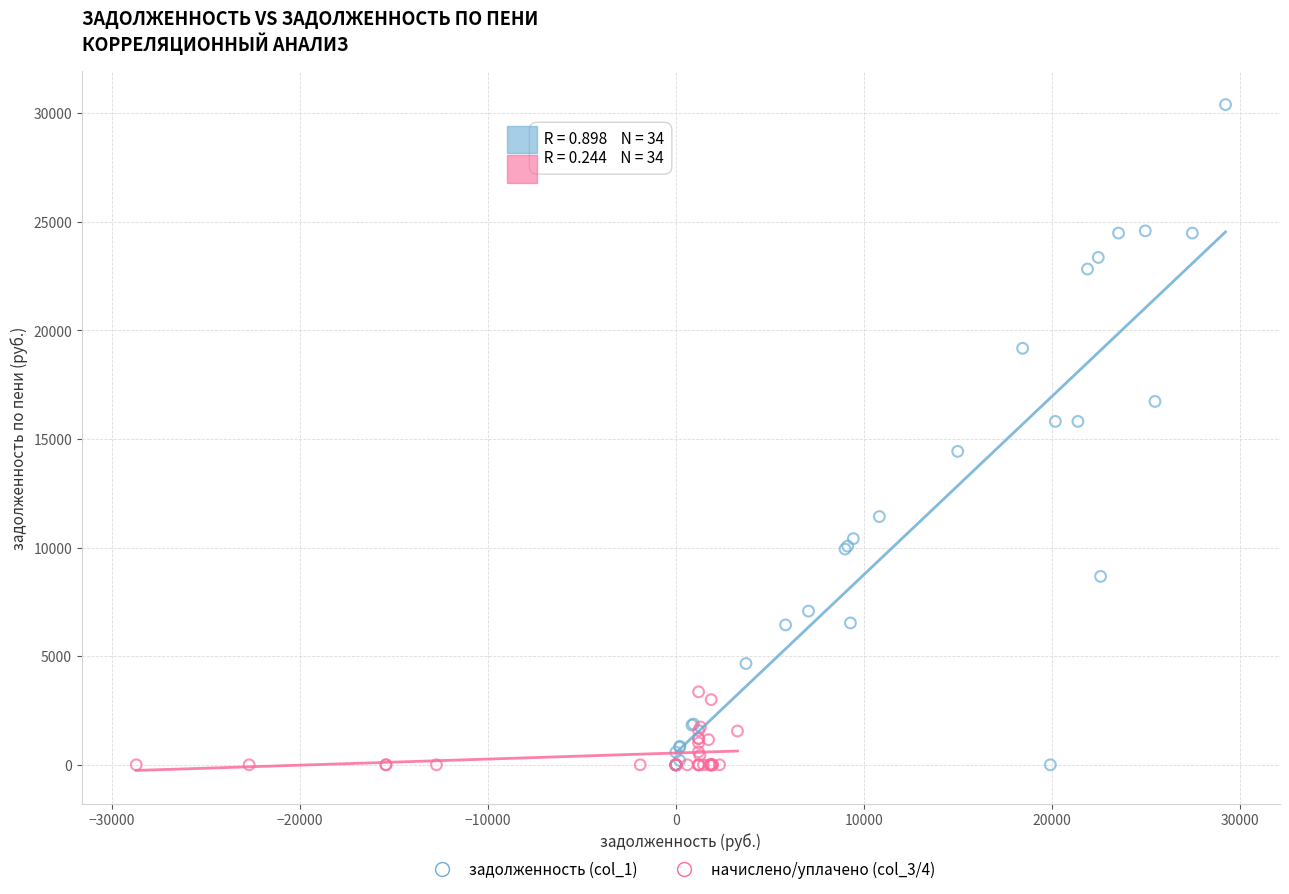

What are all the series names shown in the legend?

задолженность (col_1), начислено/уплачено (col_3/4)